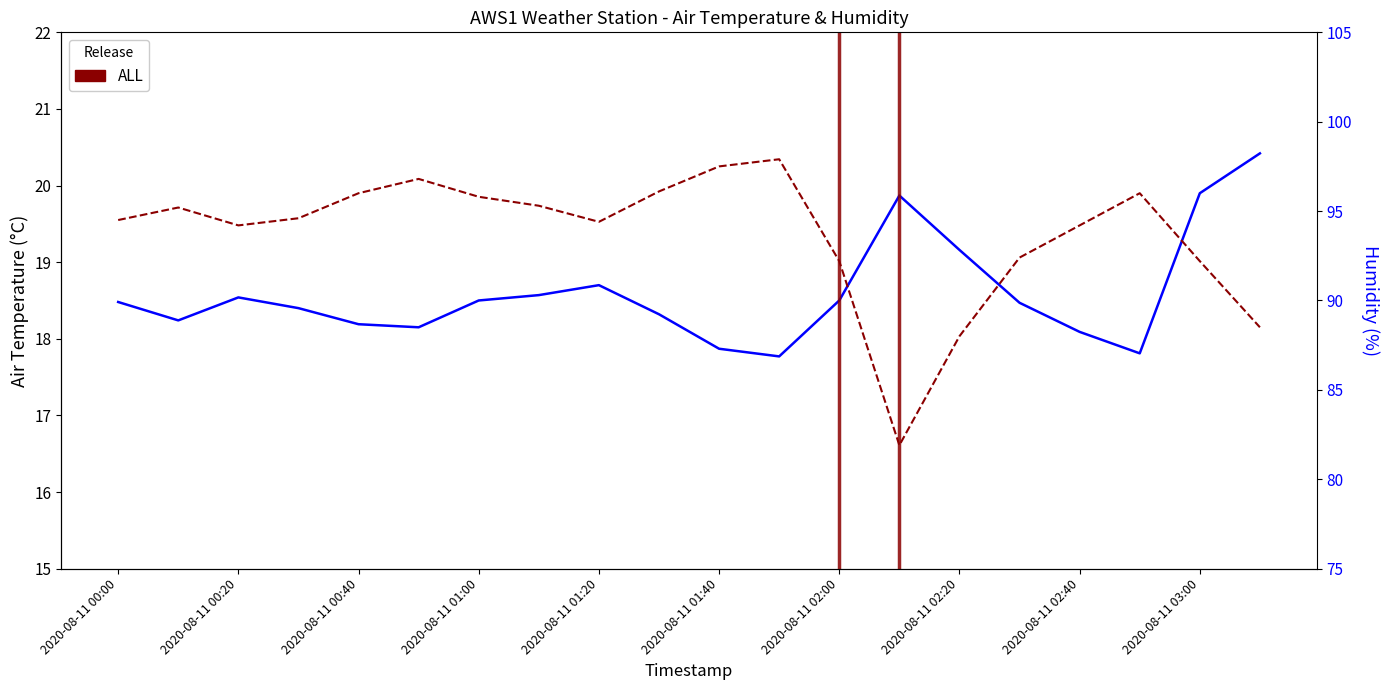

What is the maximum value shown in the chart?

97.9